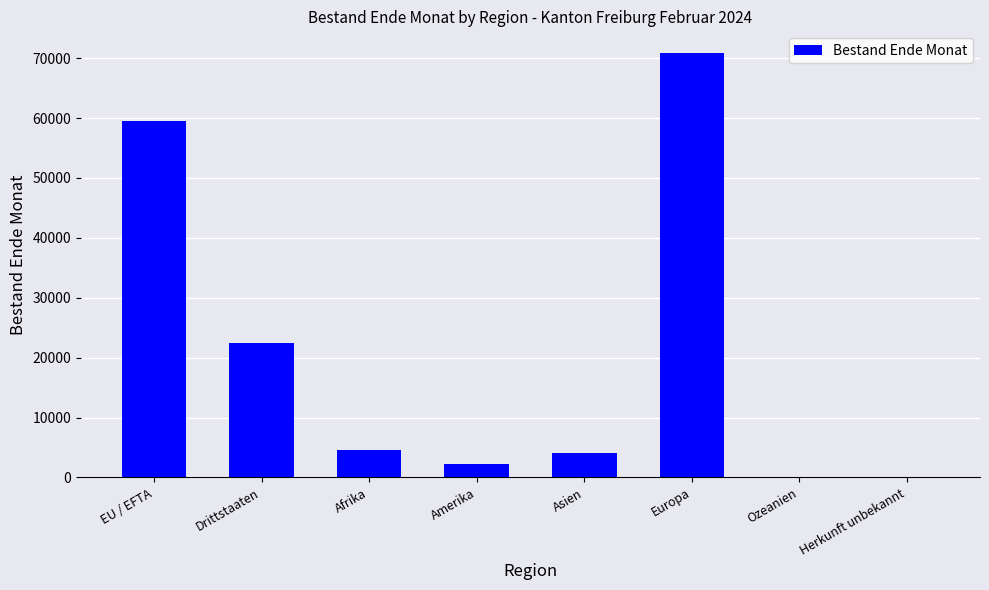

What is the sum of the values at Amerika and Asien?

6279